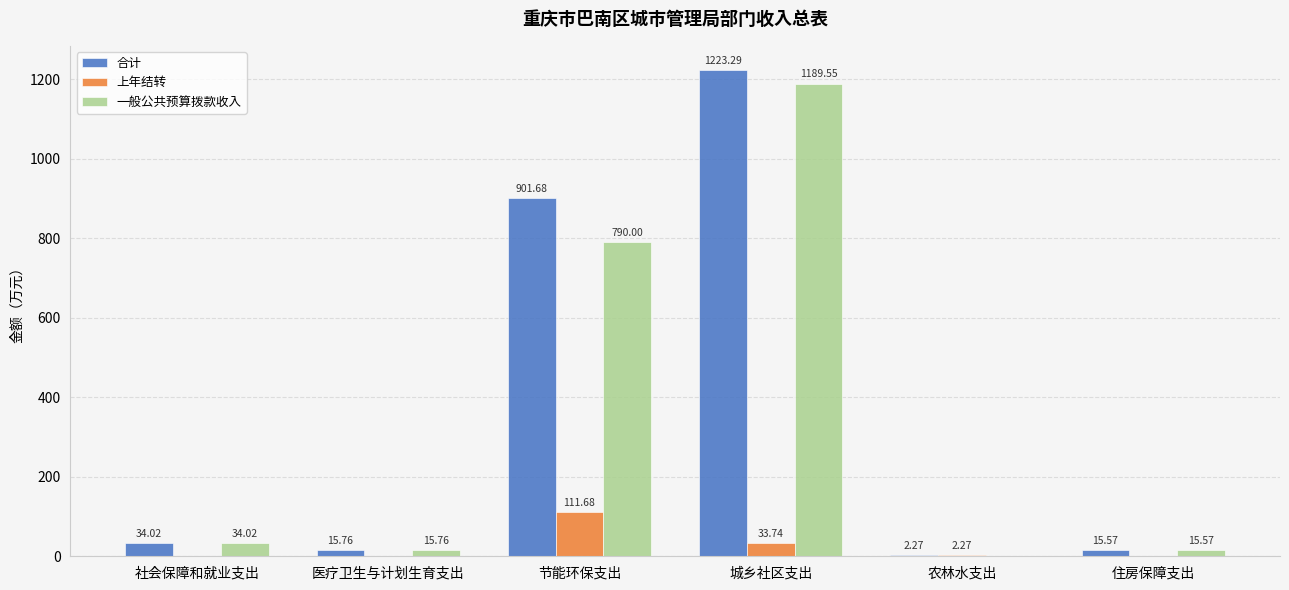

Which series changed the most between 城乡社区支出 and 农林水支出?

合计